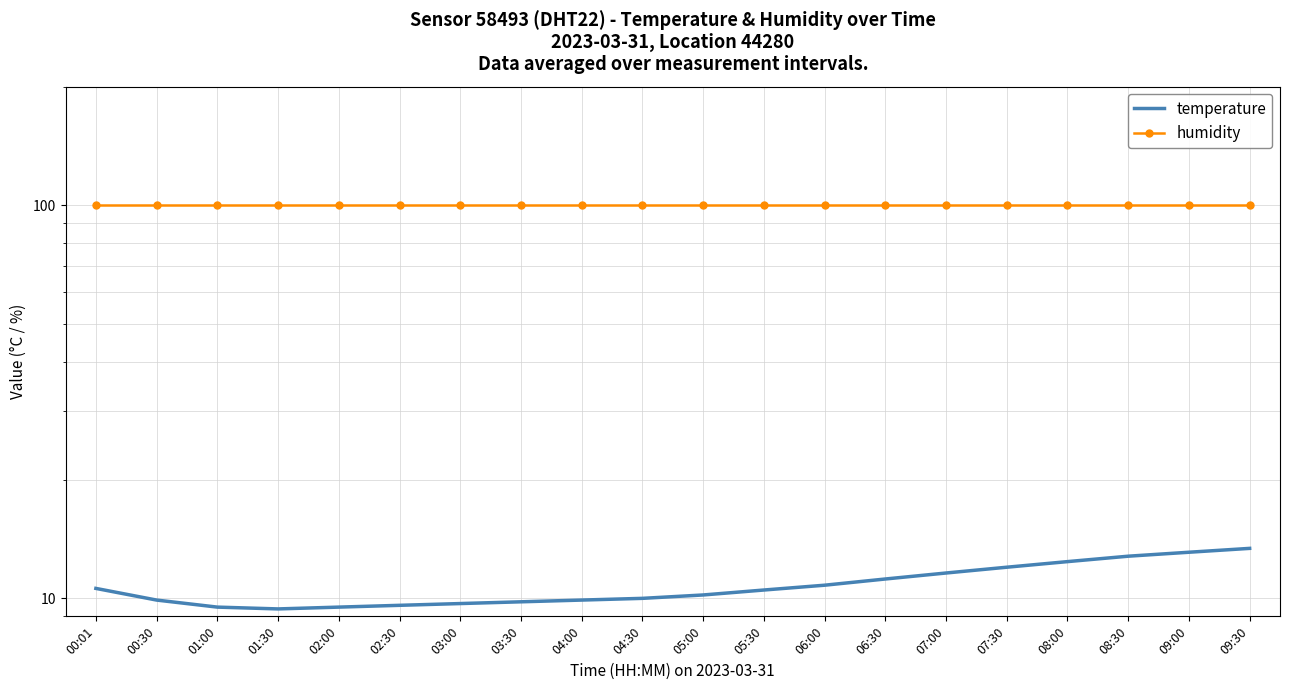

At 00:30, list the series in order from largest to smallest.

humidity, temperature